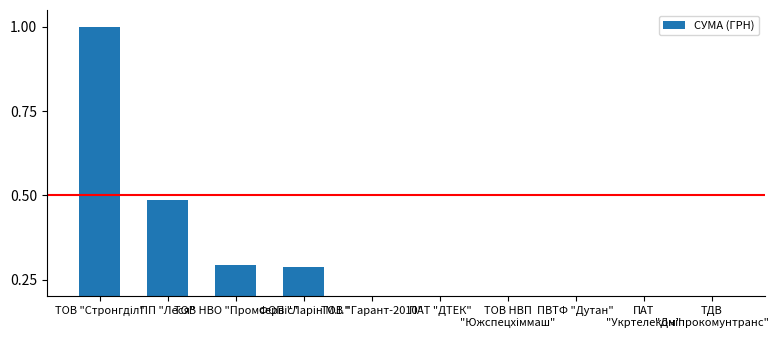

What is the value of the 6th bar from the left?

0.1